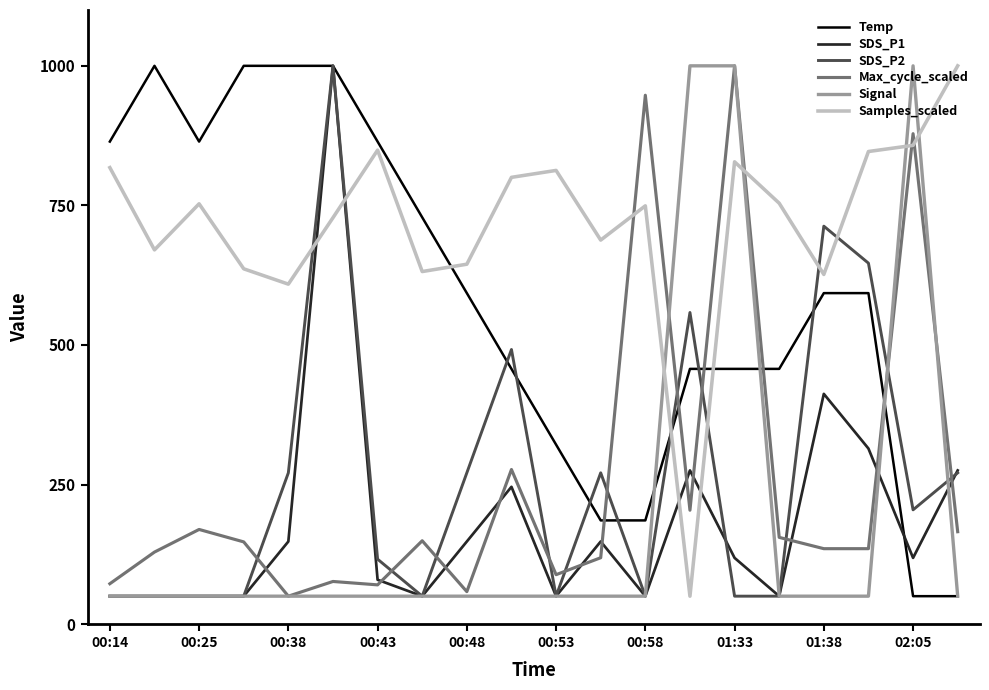

Which series ends up on top after the final intersection of Max_cycle_scaled and Temp?

Max_cycle_scaled